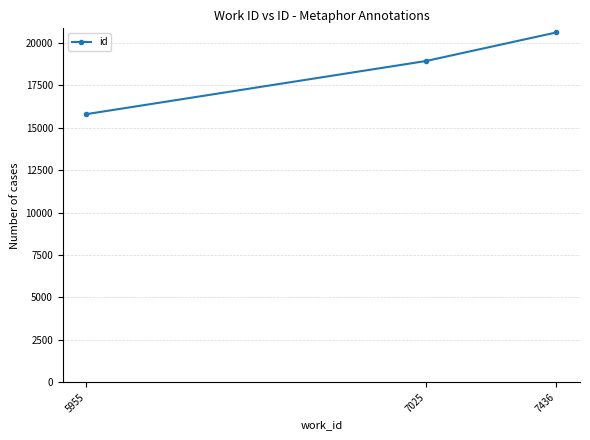

Does the chart have visible grid lines?

Yes